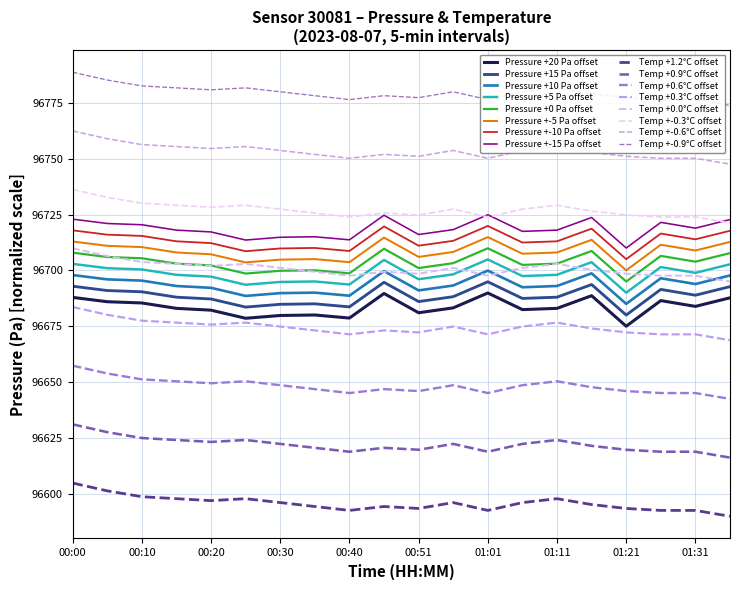

How many lines are shown in the chart?

16